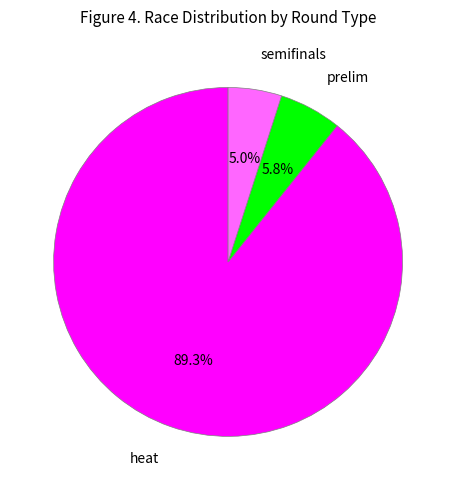

Is there a majority slice in this chart?

Yes